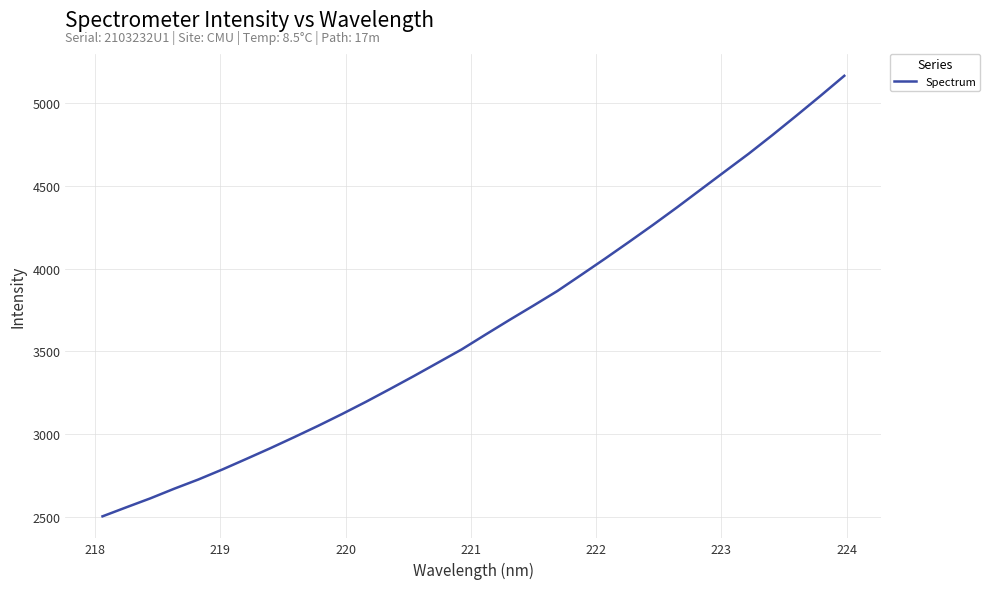

What is the difference between the maximum and minimum values?

2664.6